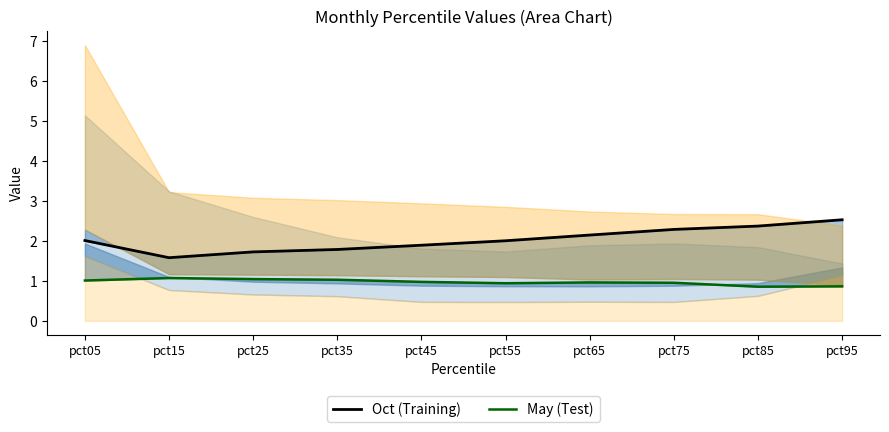

True or false: Oct and May cross at least once.

False